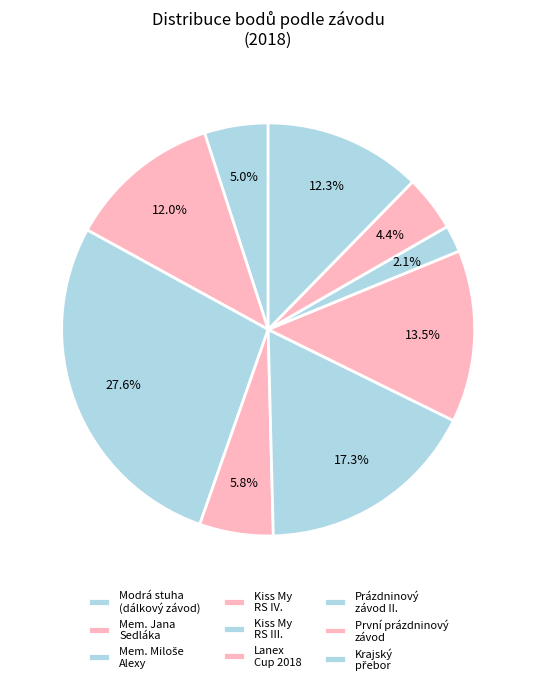

Which category has the smallest portion of the pie?

Prázdninový závod II.